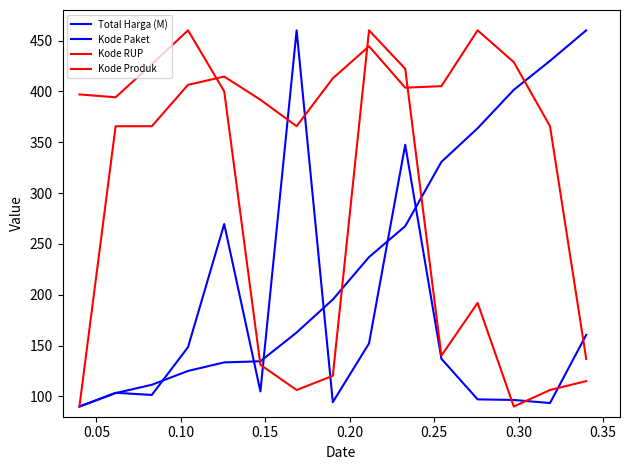

How many lines are shown in the chart?

4